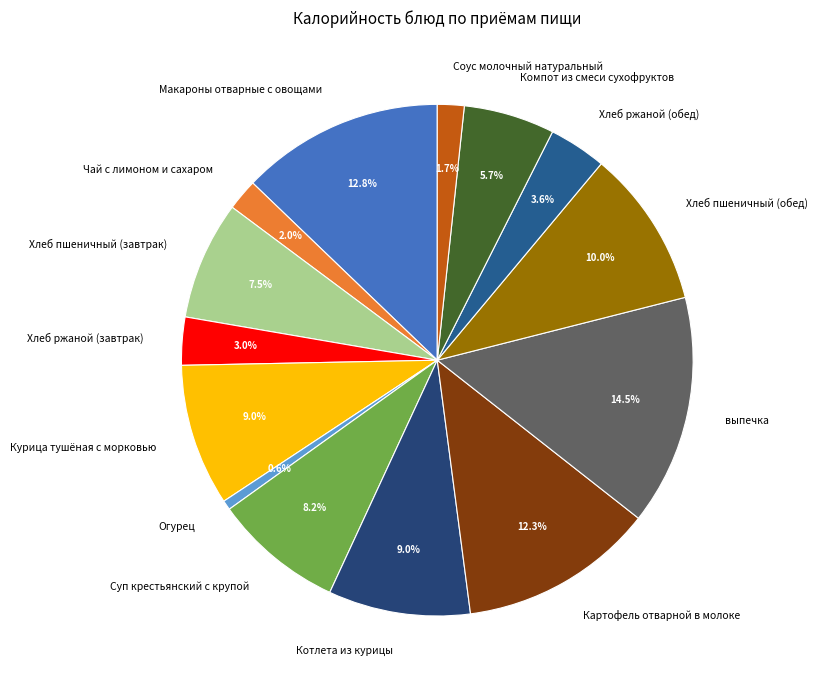

To the nearest percent, what is the difference between the largest and smallest slice percentages?

14%